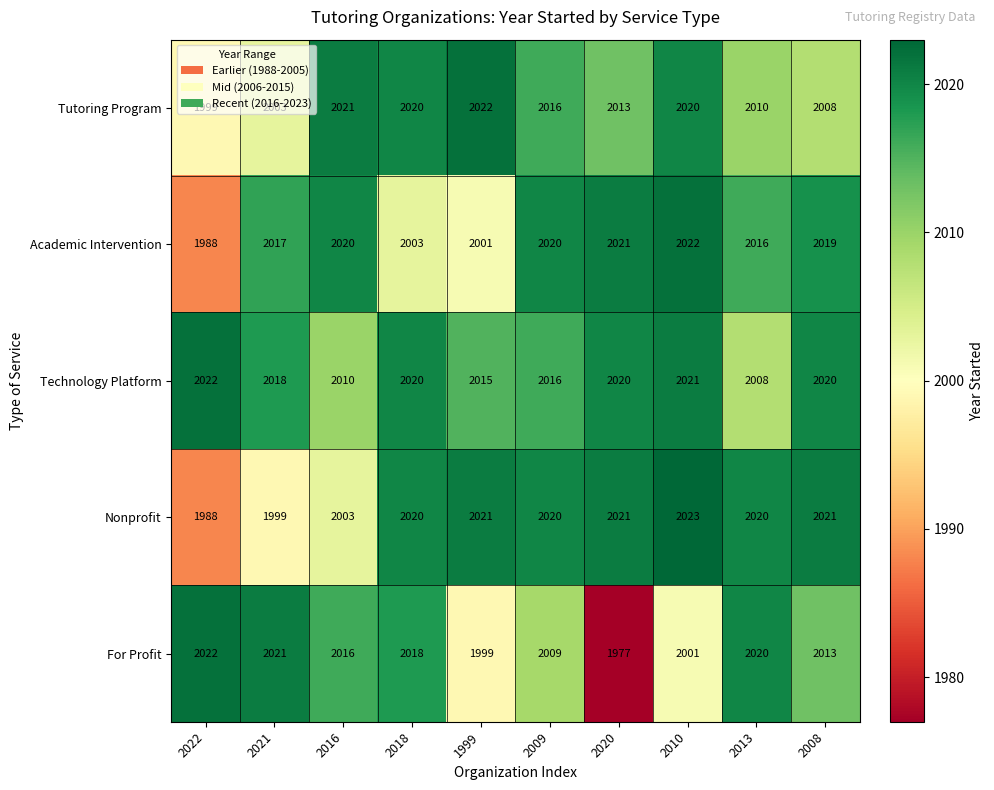

At which category is the sum across all series the highest?

2010